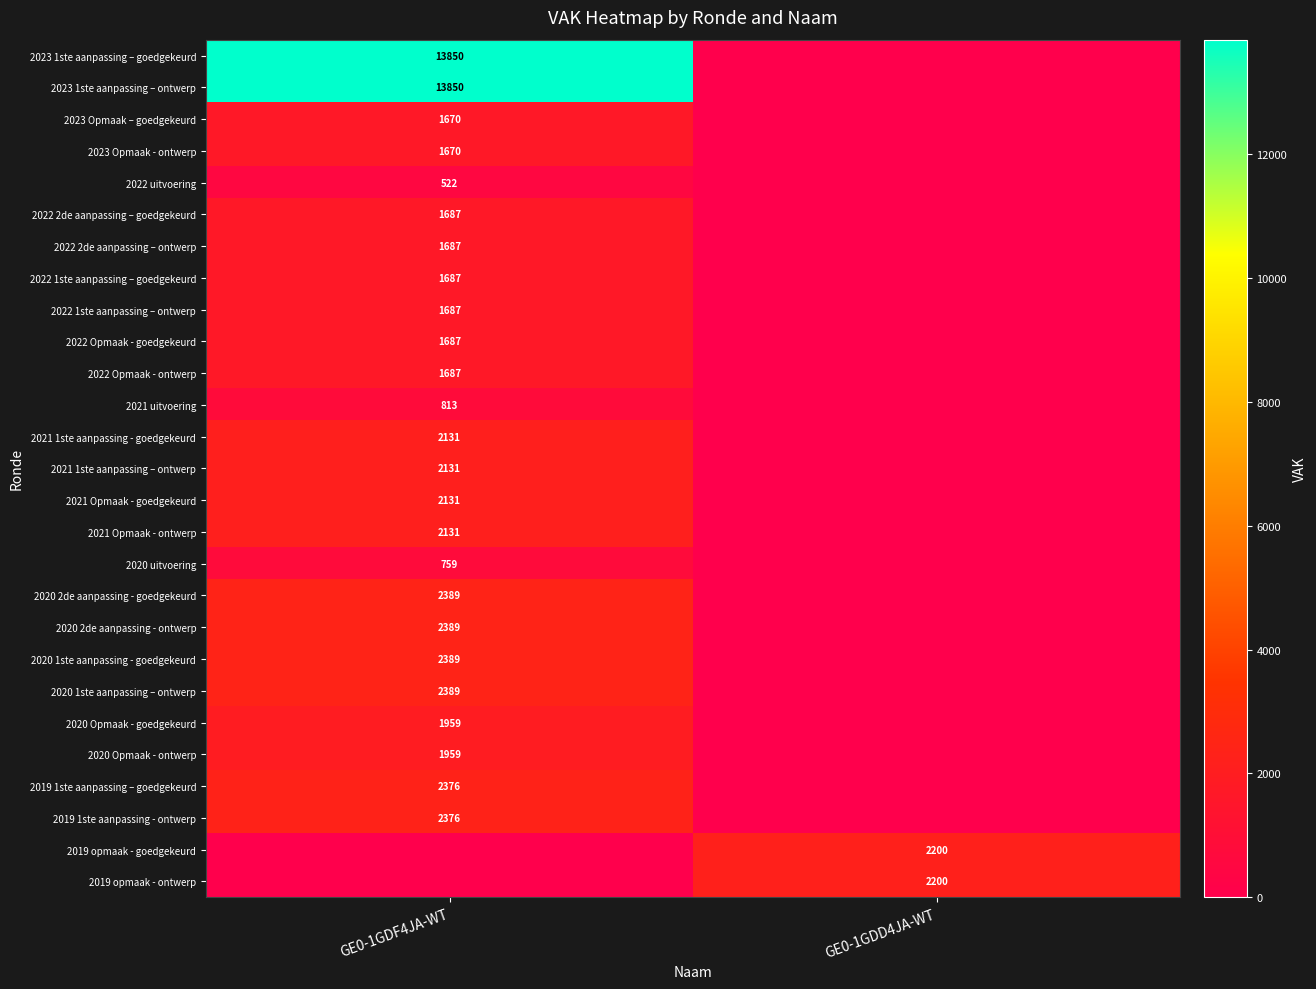

Is it true that 2019 1ste aanpassing – goedgekeurd equals 2376 at GE0-1GDF4JA-WT?

True